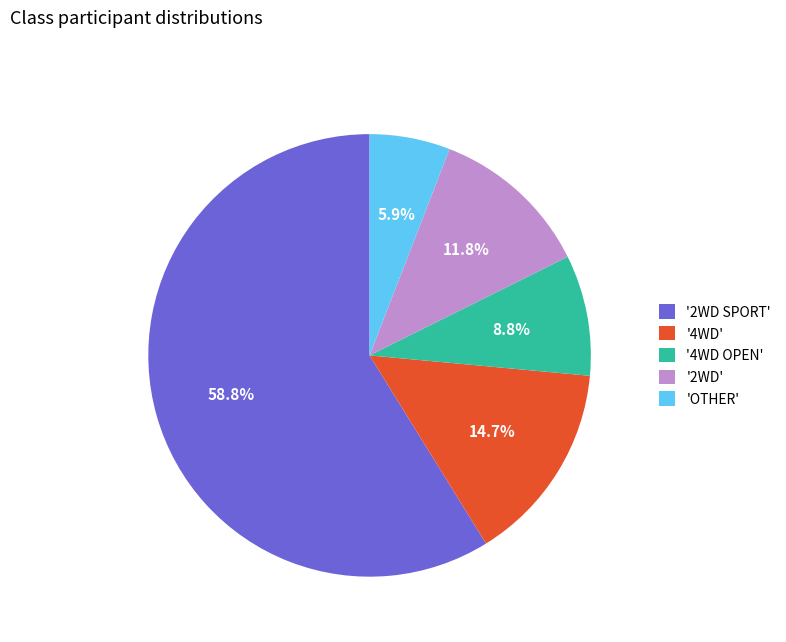

Which slice is the smallest?

'OTHER'